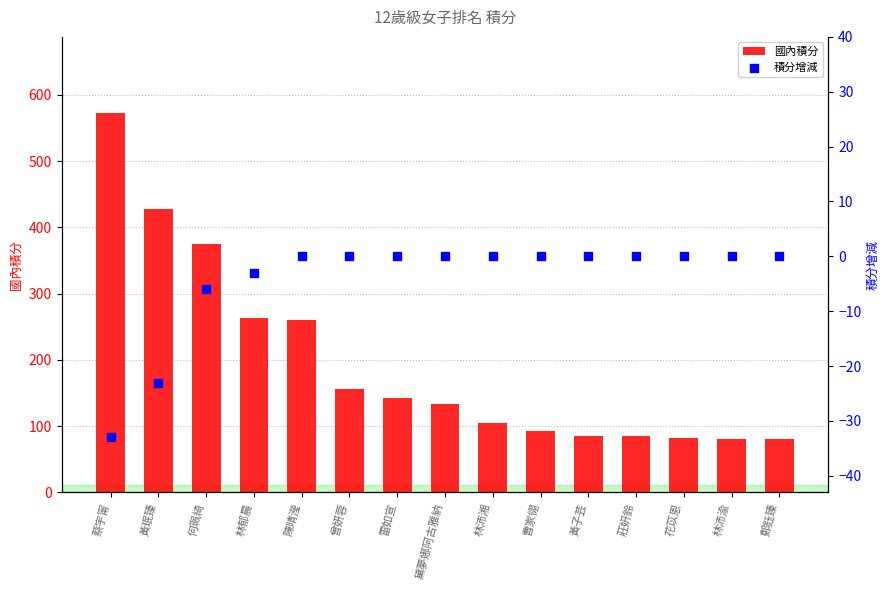

At how many categories does at least one series exceed 57?

15